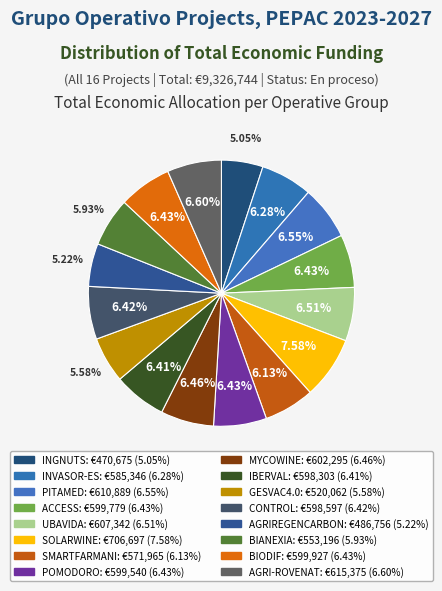

The IBERVAL slice represents 1% of the pie. True or false?

False